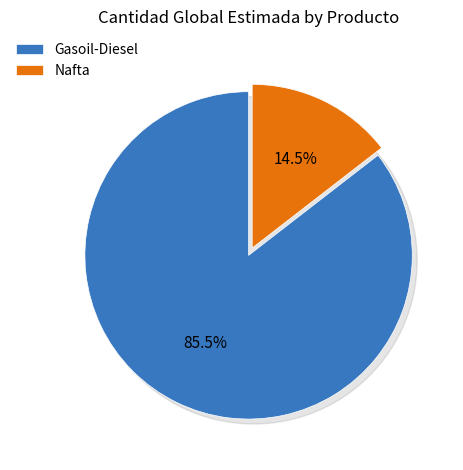

Does any single category account for the majority?

Yes